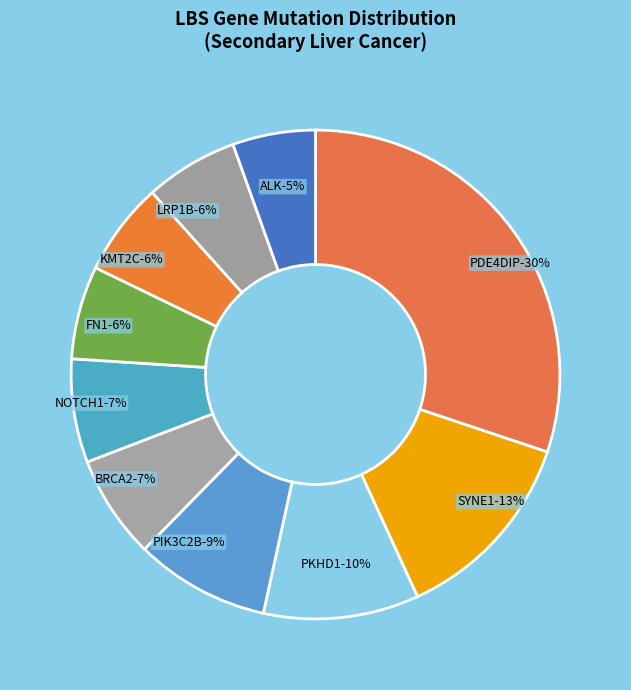

How many slices are in this pie chart?

10